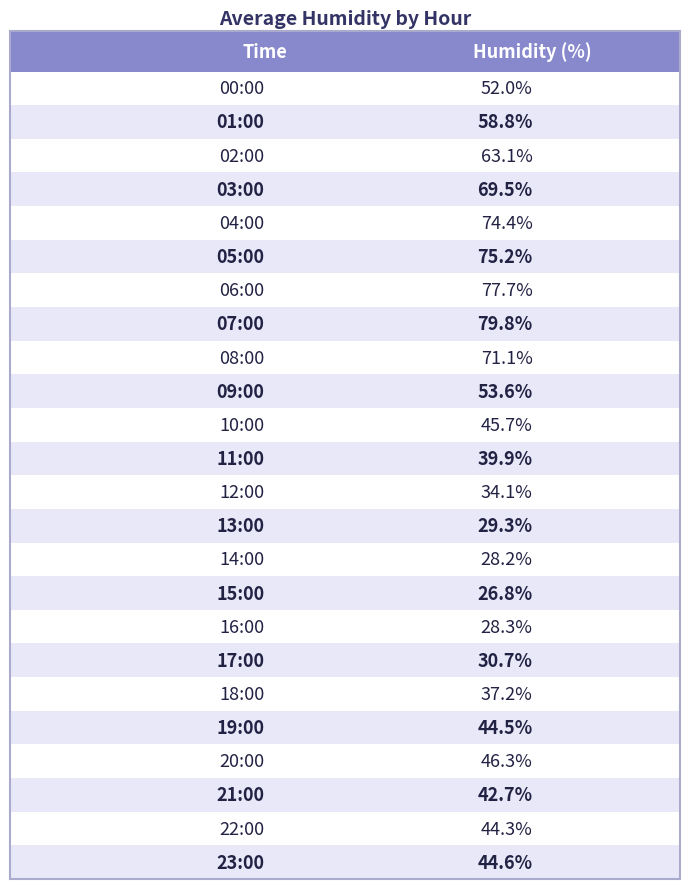

What is the ratio of the value at 22:00 to the value at 04:00?

0.6